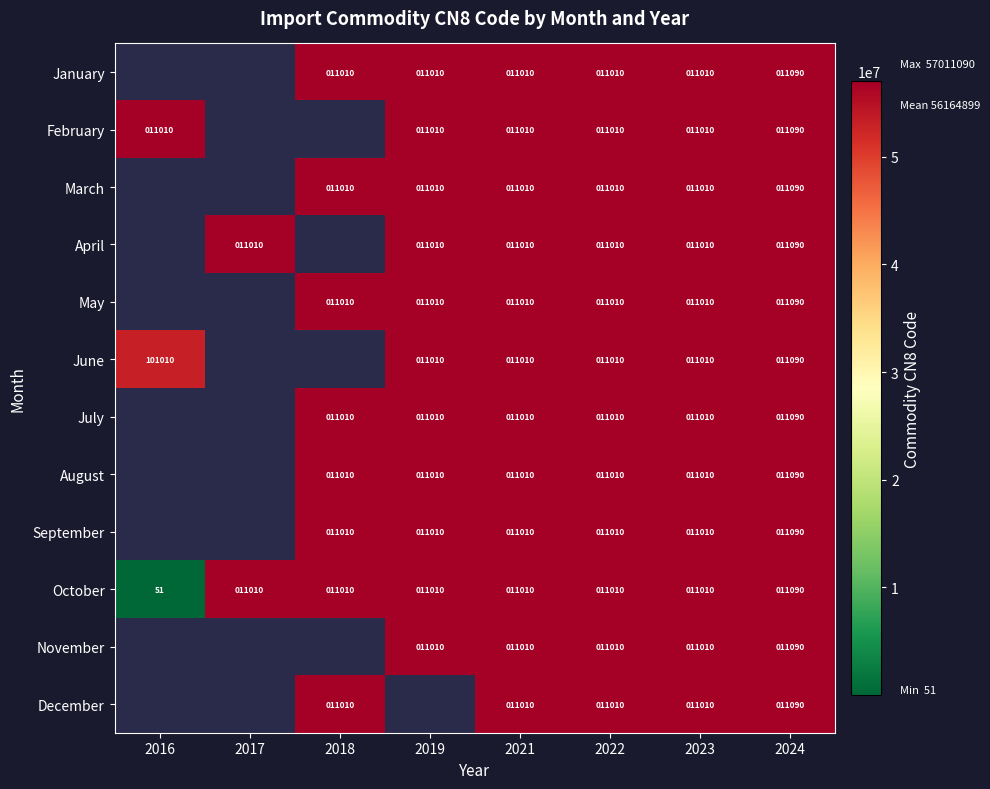

Is it true that March equals 6426 at 2021?

False